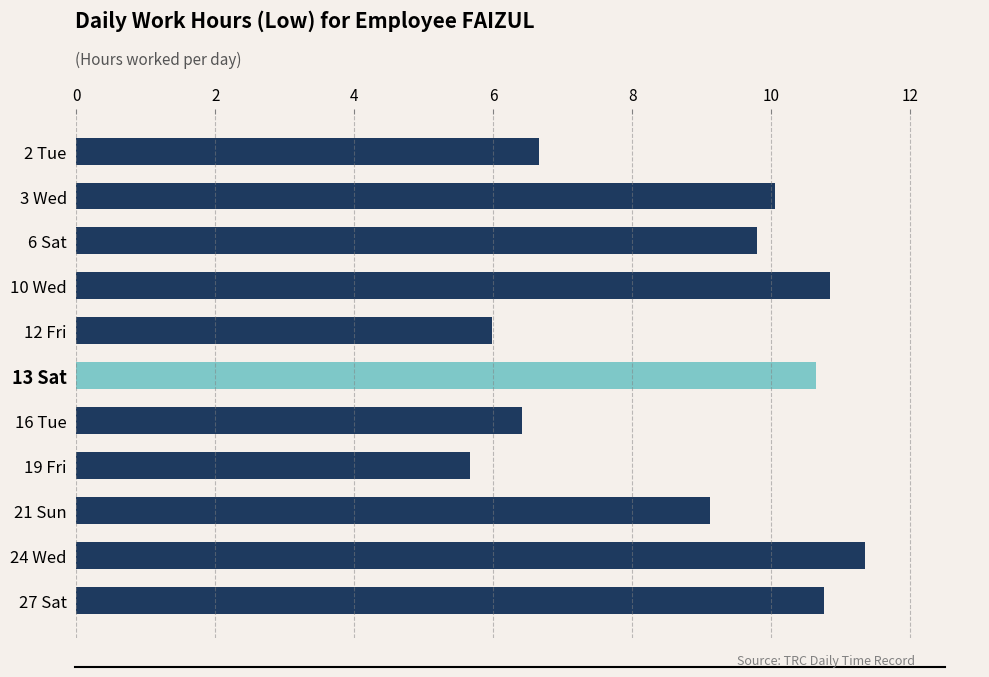

The value at 12 Fri is 3.9. True or false?

False